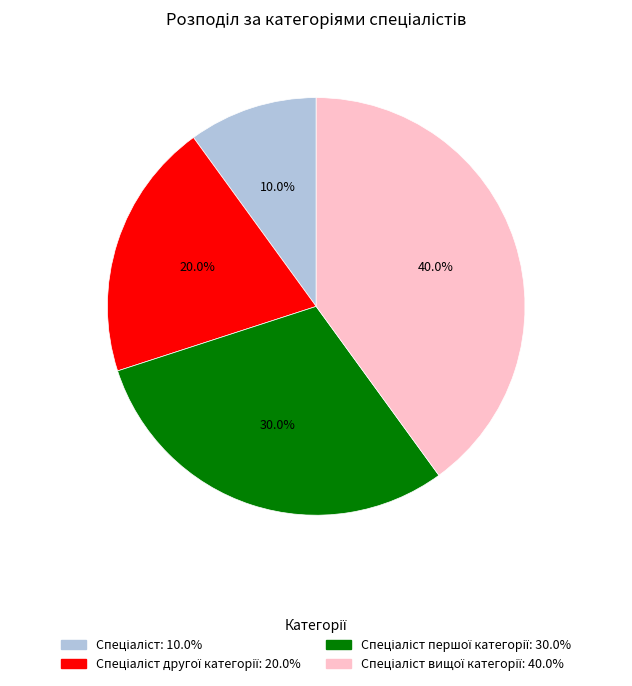

Is there any slice that represents more than half of the pie?

No